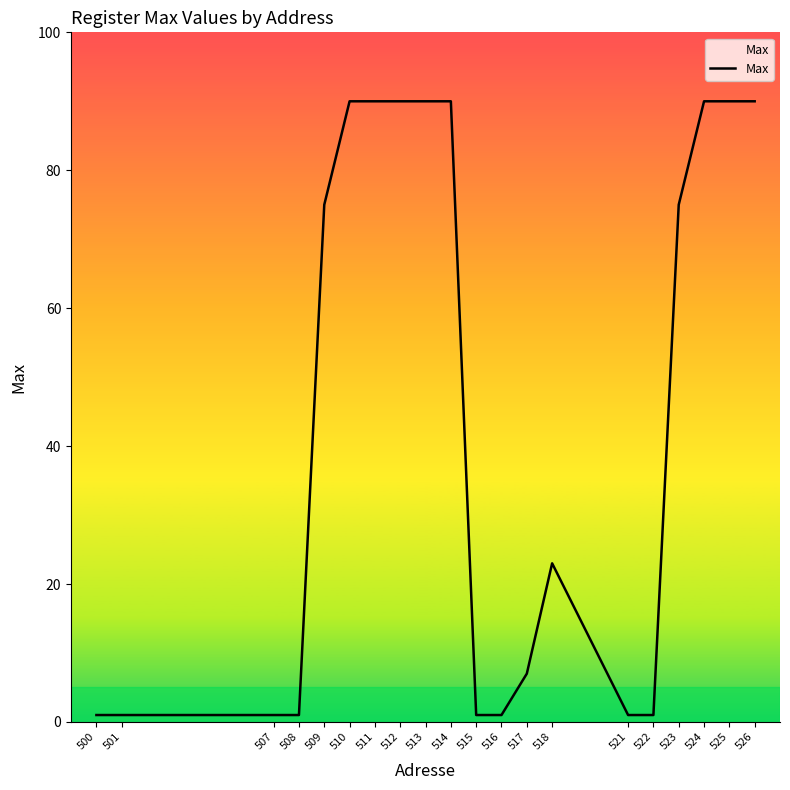

Read the value at 510, to the nearest 5.

90